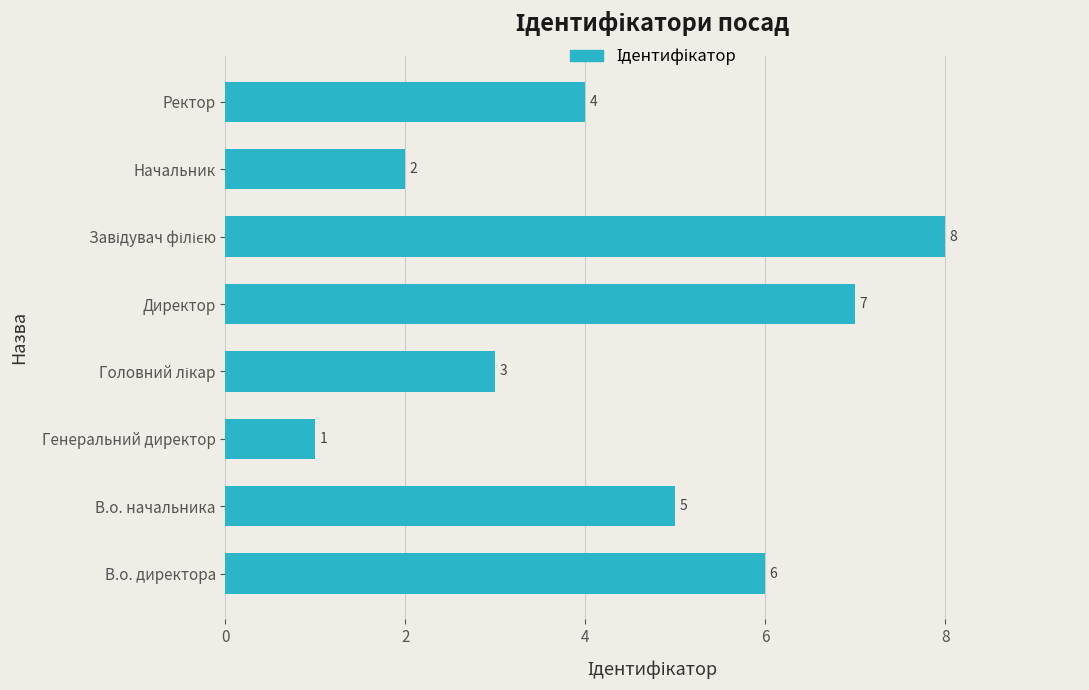

Reading bottom to top, transcribe all the data shown in this chart.

6	5	1	3	7	8	2	4